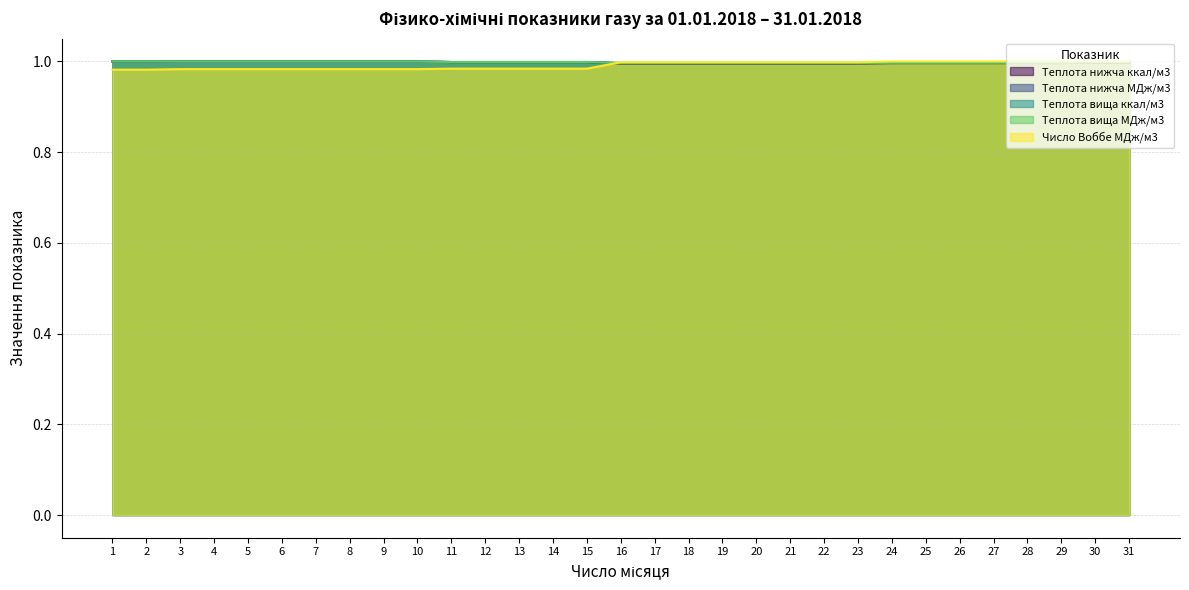

What is the value of the Теплота вища ккал/м3 point at the 31st from the left?

1.0